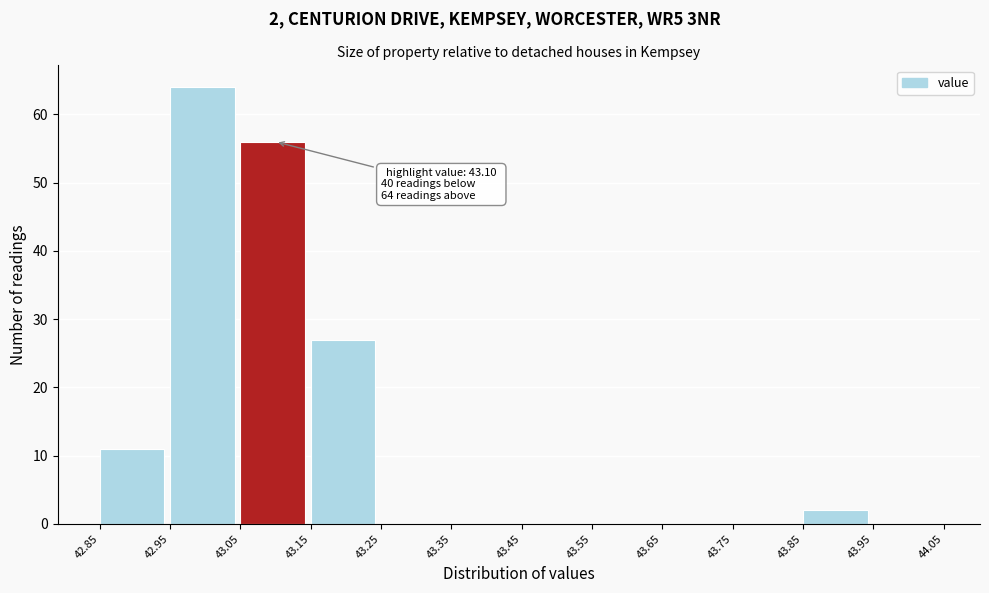

Which range on the x-axis has the tallest bar?

42.95 to 43.05